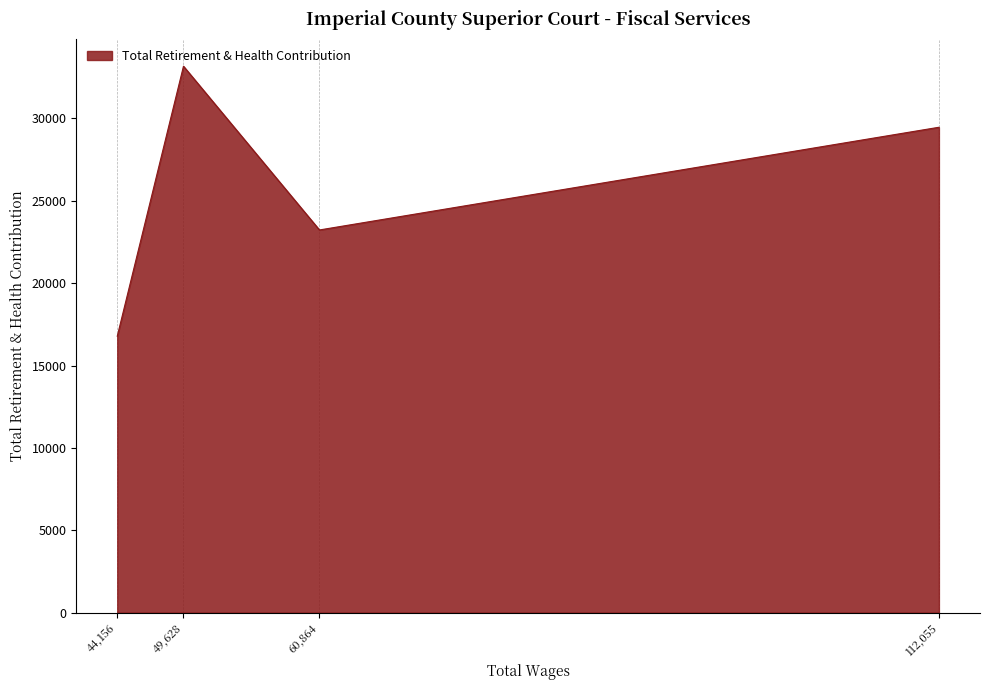

How many interior local valleys (lower than both neighbors) does the data have?

1